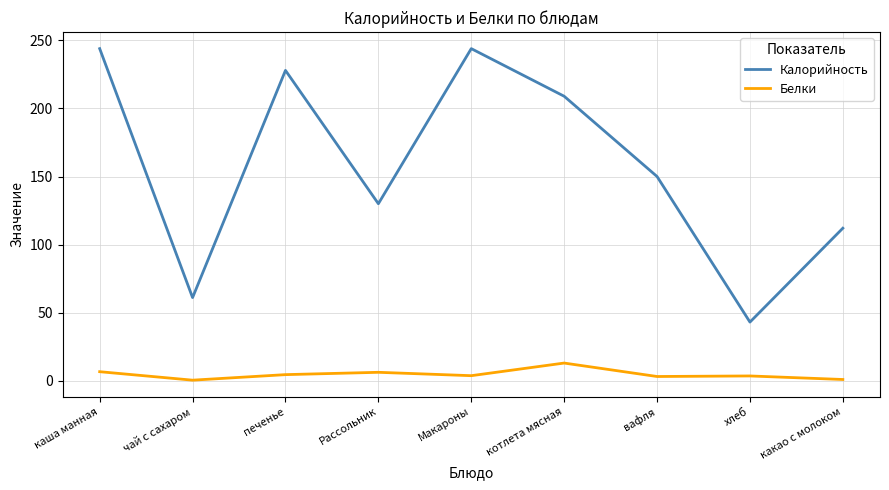

Which series changed the most between Макароны and вафля?

Калорийность